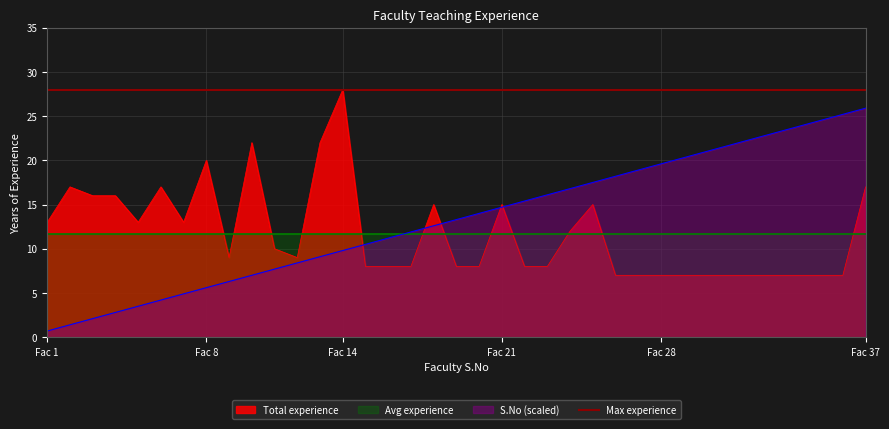

Which series has the widest spread of values?

S.No